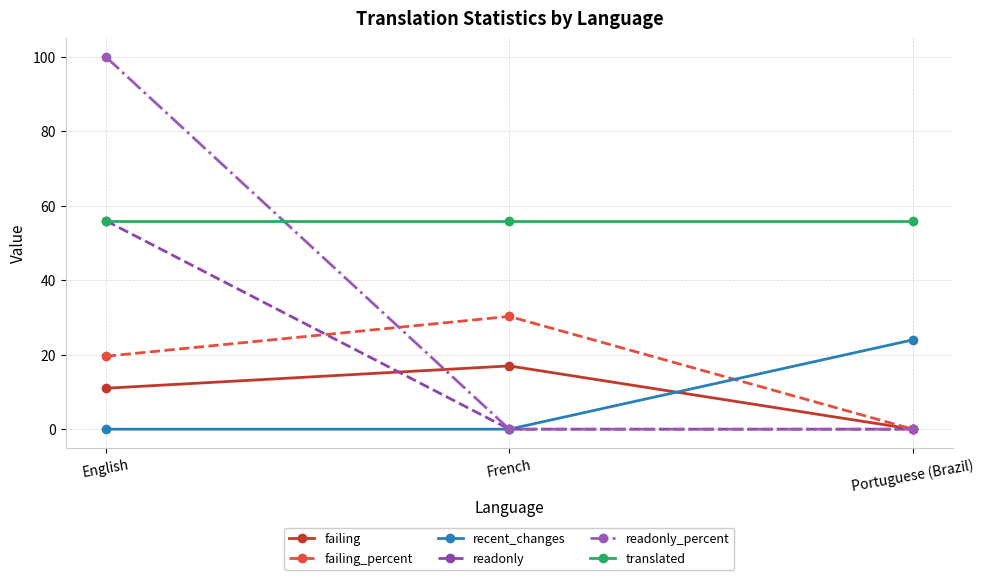

Which series changed the most between English and French?

readonly_percent